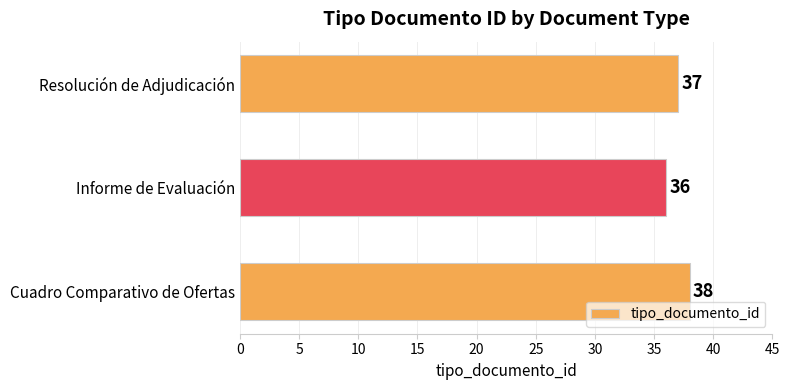

How many bars are there in total?

3